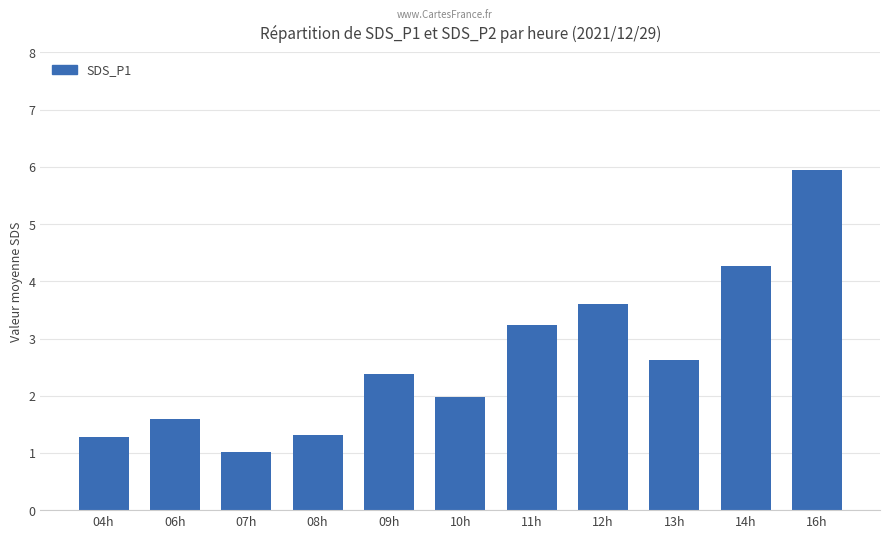

What is the difference between the values at 06h and 14h?

2.7